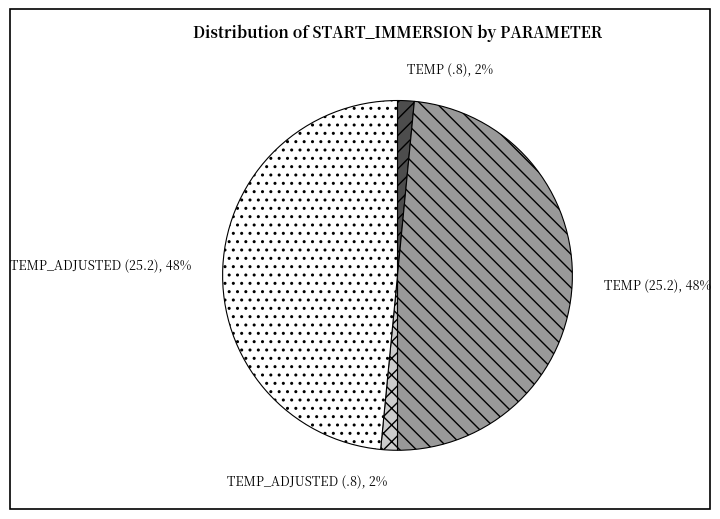

Does TEMP_ADJUSTED (25.2) represent more than half of the total?

No